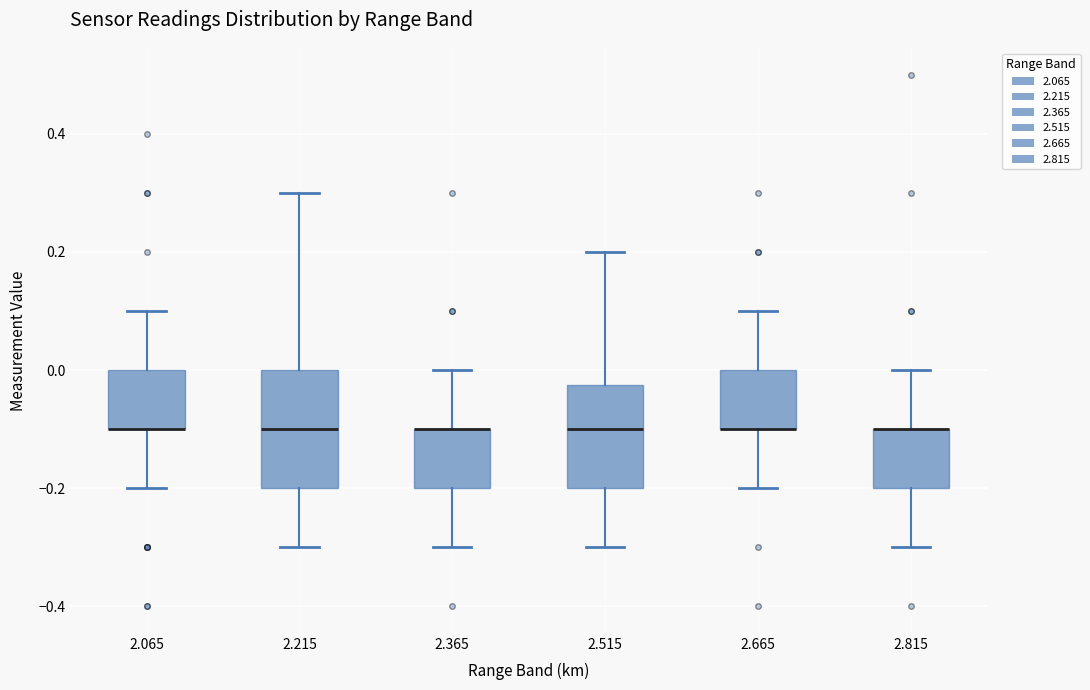

Comparing the boxes themselves (not the whiskers), which one is the tallest?

2.215